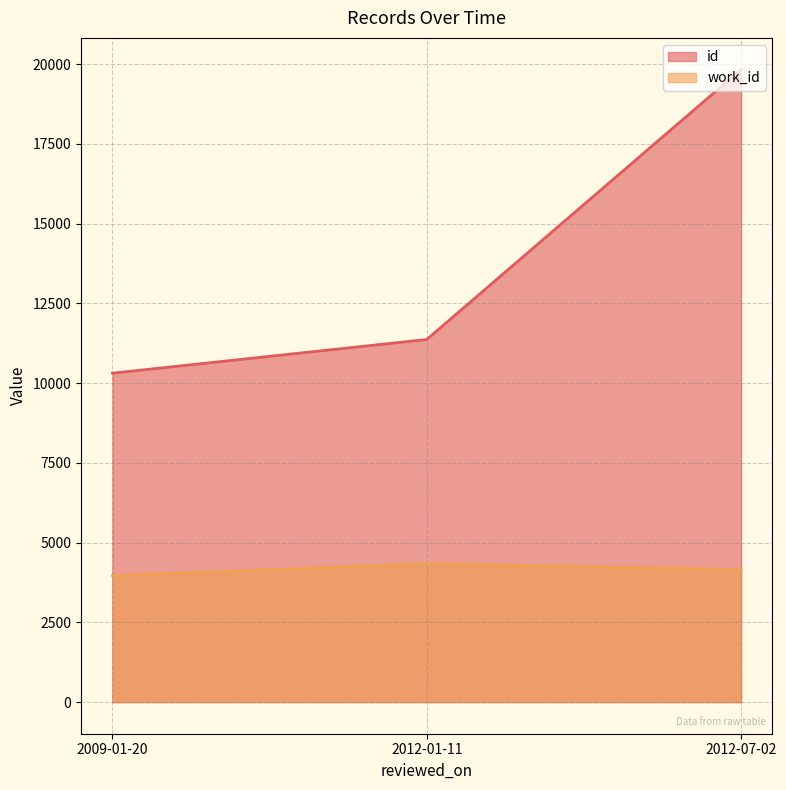

The work_id series shows 2880 at 2012-01-11. True or false?

False